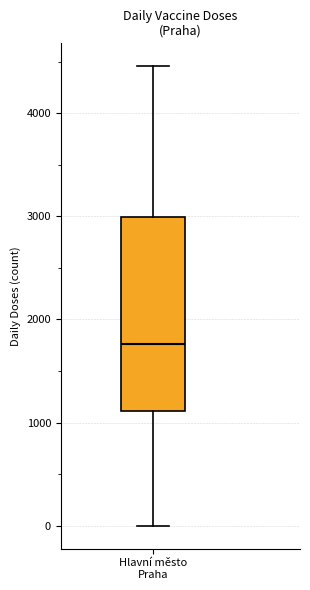

Transcribe this box plot: give where the median line is, the range the box spans, and where the two whiskers end, as read against the y-axis. The values are not printed on the chart, so give them approximately, as read against the axis.

median 1800, box 1100 to 3000, whiskers 0 to 4500